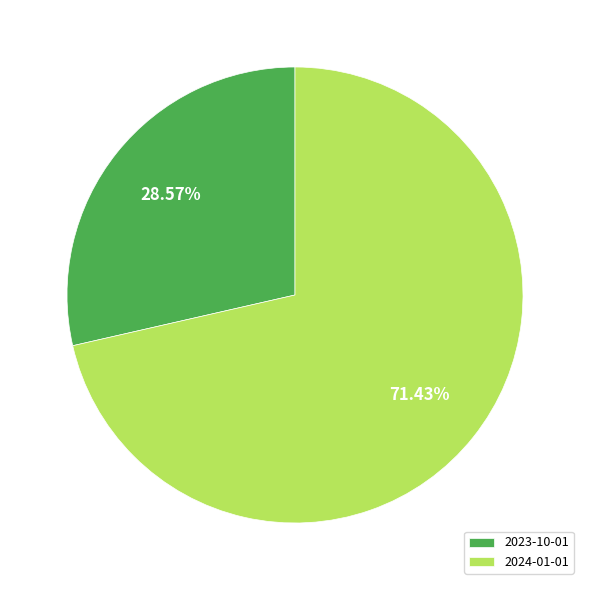

Is the sum of 2024-01-01 and 2023-10-01 greater than half?

Yes